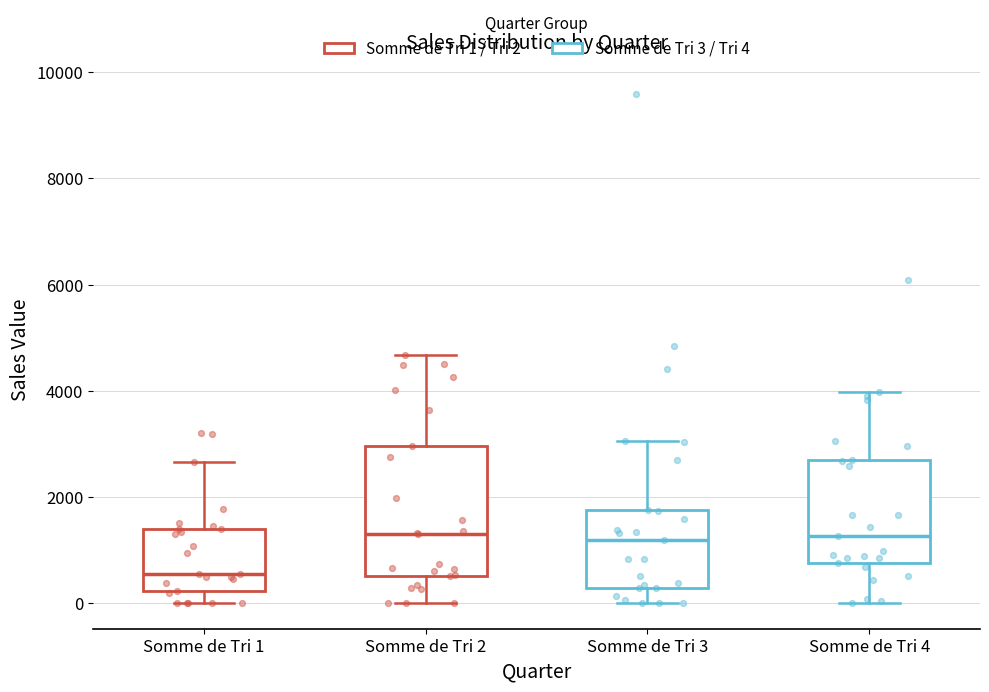

Reading left to right, transcribe this box plot: for each box, give where its median line is, the range the box spans, and where its two whiskers end, as read against the y-axis. The values are not printed on the chart, so give them approximately, as read against the axis.

Somme de Tri 1: median 600, box 200 to 1400, whiskers 0 to 2600
Somme de Tri 2: median 1400, box 600 to 3000, whiskers 0 to 4600
Somme de Tri 3: median 1200, box 200 to 1800, whiskers 0 to 3000
Somme de Tri 4: median 1200, box 800 to 2600, whiskers 0 to 4000